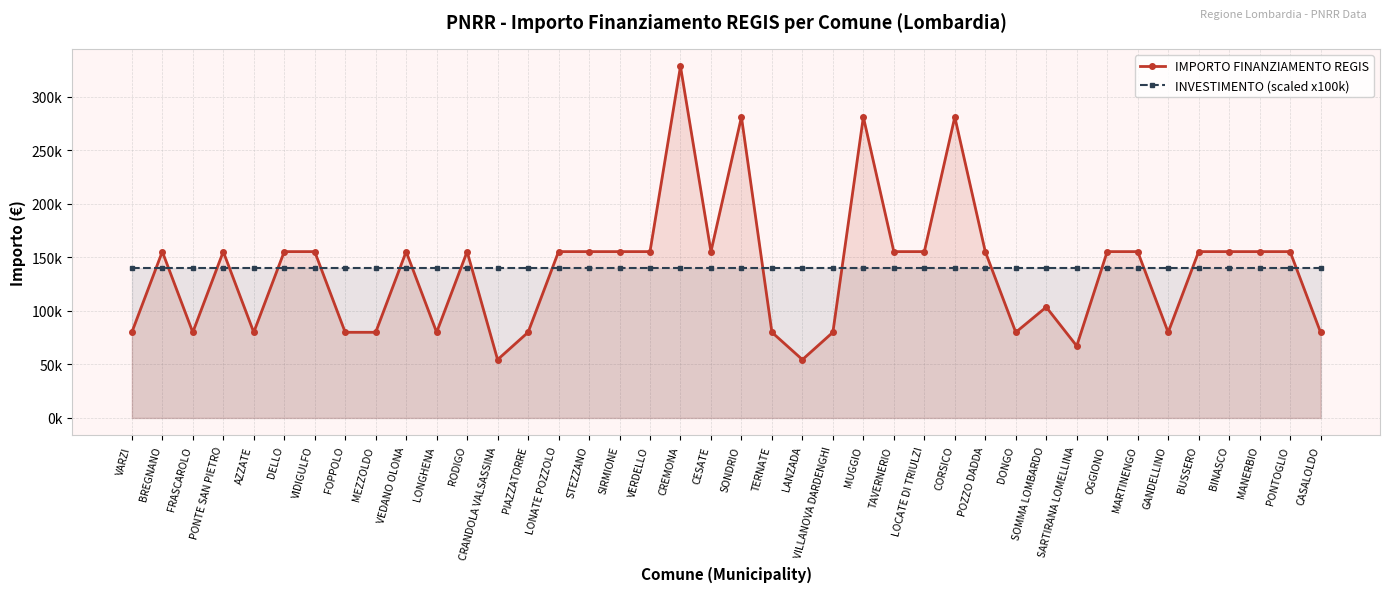

What is the label of the 14th point from the right?

LOCATE DI TRIULZI